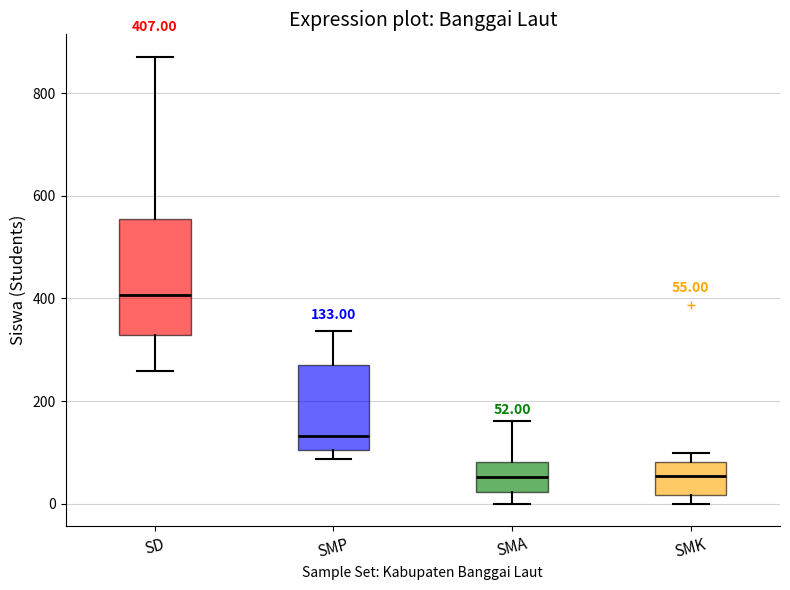

Comparing the boxes themselves (not the whiskers), which one is the tallest?

SD